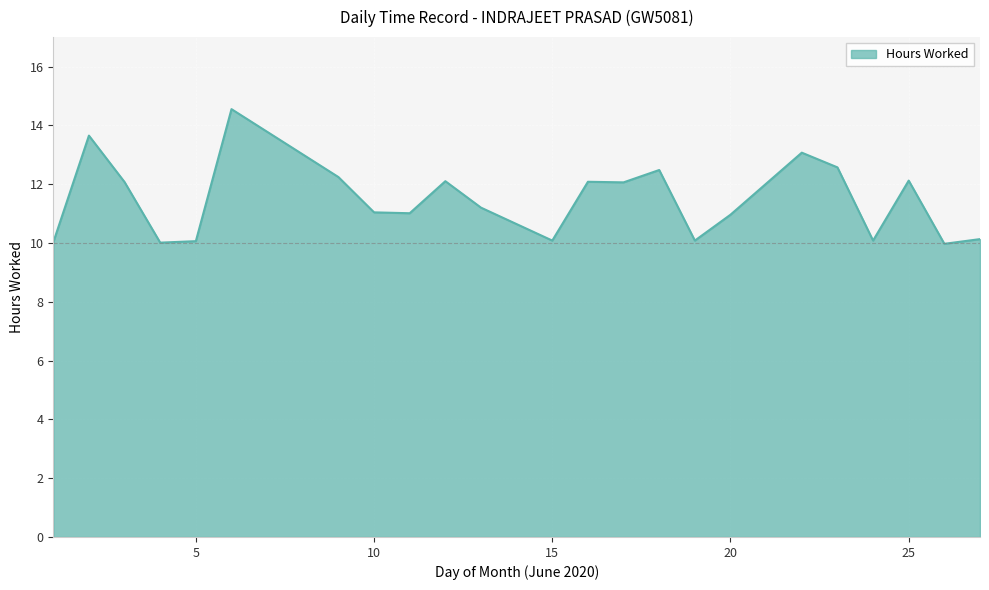

What is the minimum value shown in the chart?

10.0